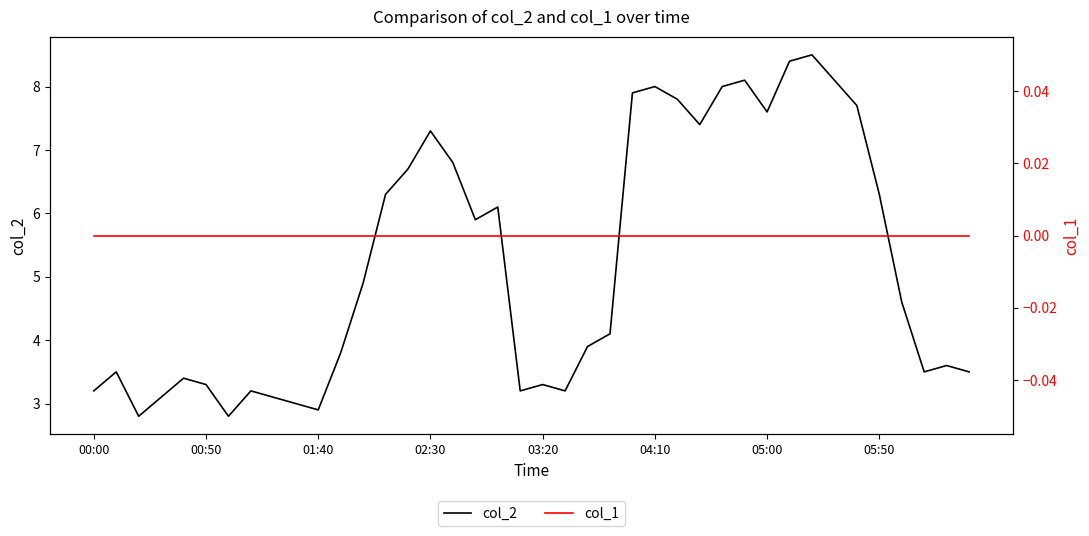

The col_2 series shows 3.2 at 00:00. True or false?

True